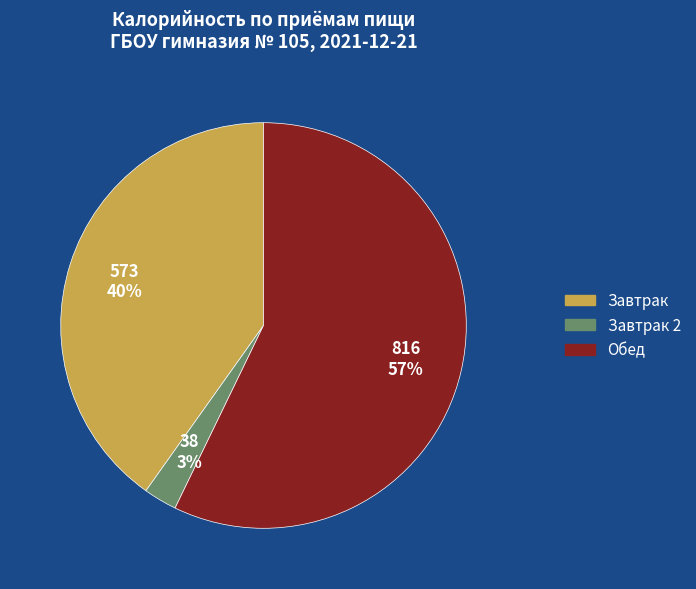

Is the sum of Завтрак and Завтрак 2 greater than half?

No